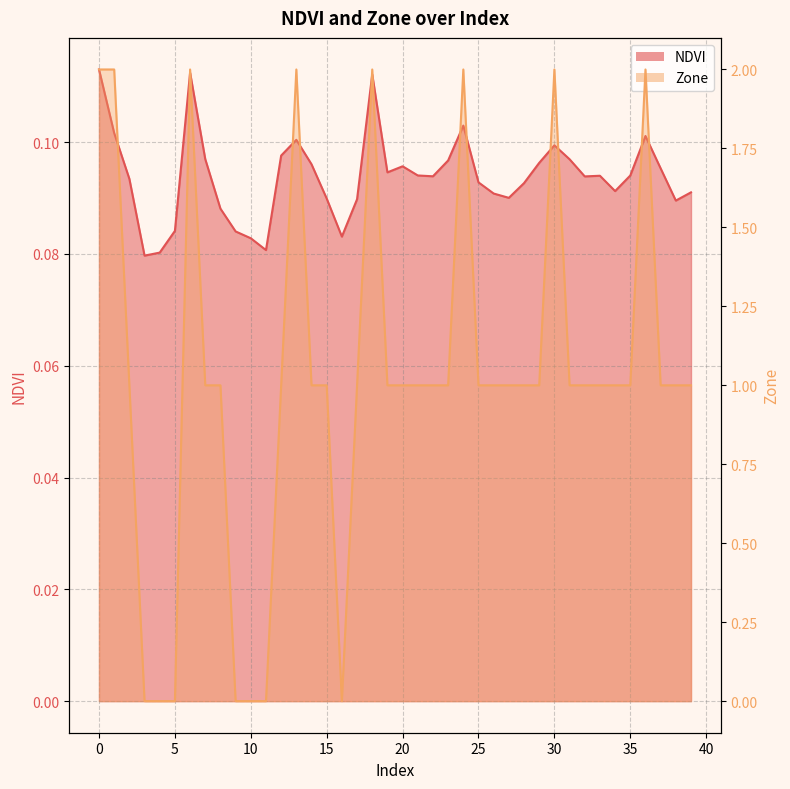

The Zone series shows 1.0 at 37. True or false?

True